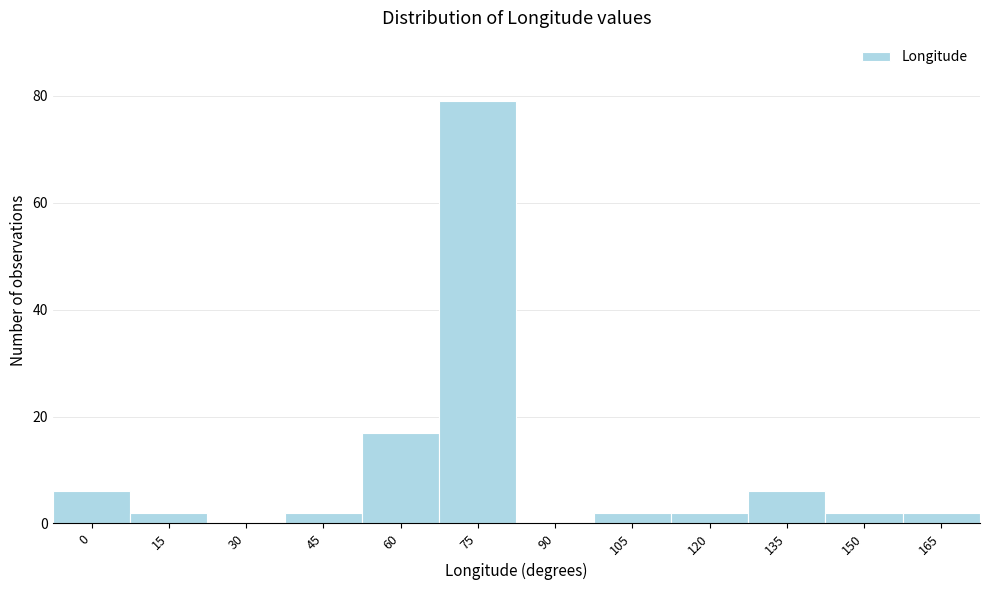

Reading left to right, list all the values displayed in this chart.

0=6	15=2	30=0	45=2	60=17	75=79	90=0	105=2	120=2	135=6	150=2	165=2